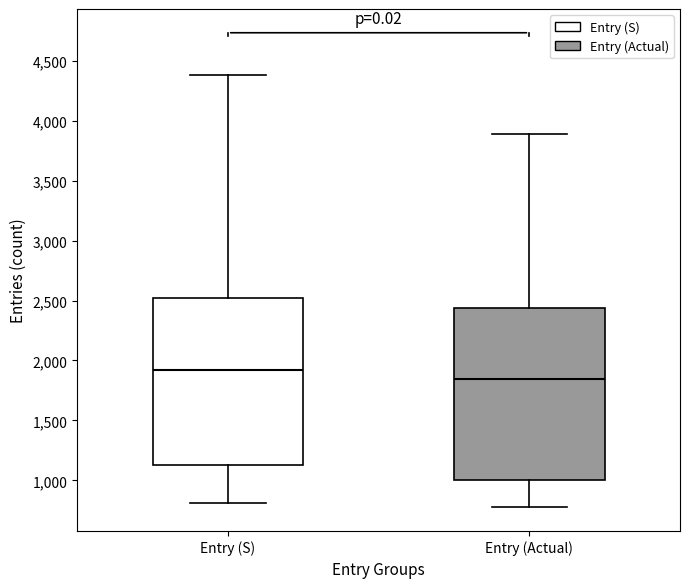

Which box has the highest median line?

Entry (S)